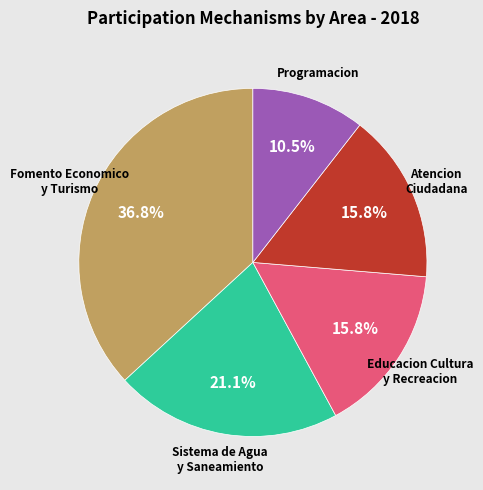

Is there any slice that represents more than half of the pie?

No